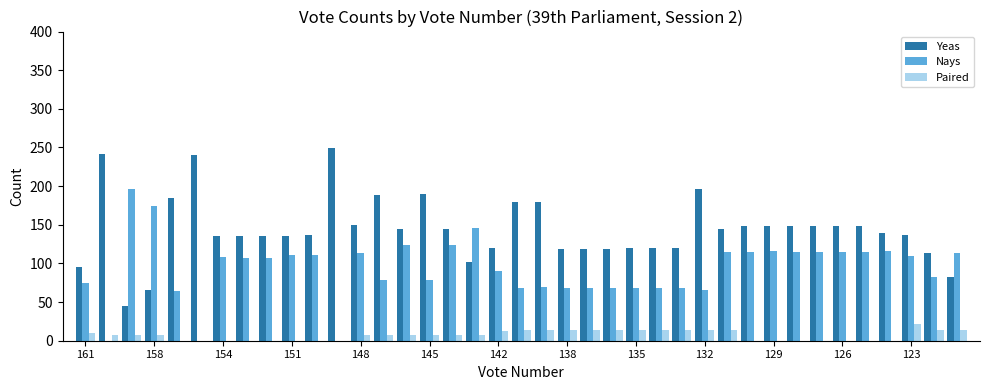

Which series has the largest total across all categories?

Yeas